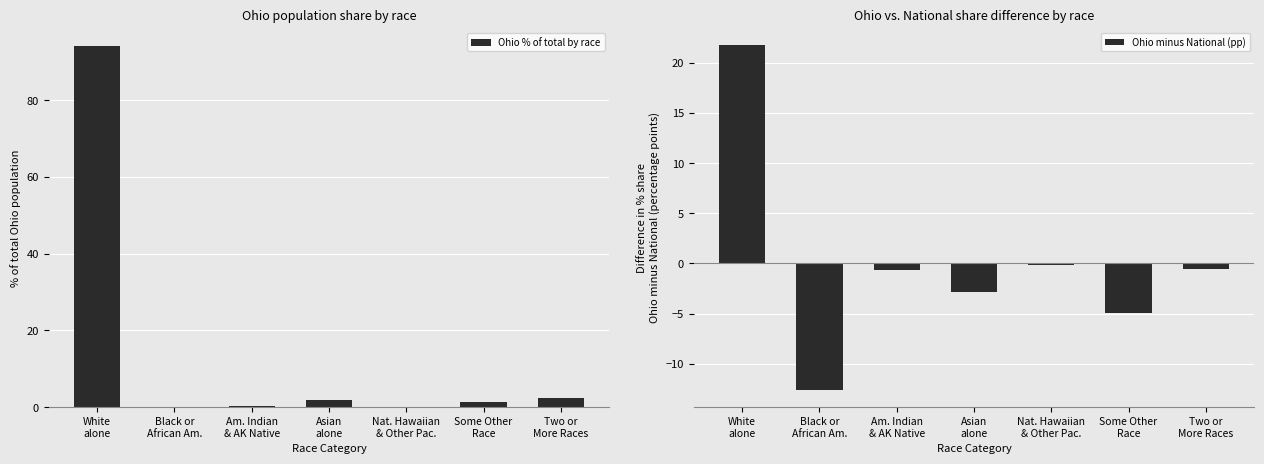

Rank the series by their average value, from highest to lowest.

Ohio % of total by race, Ohio minus National (pp)